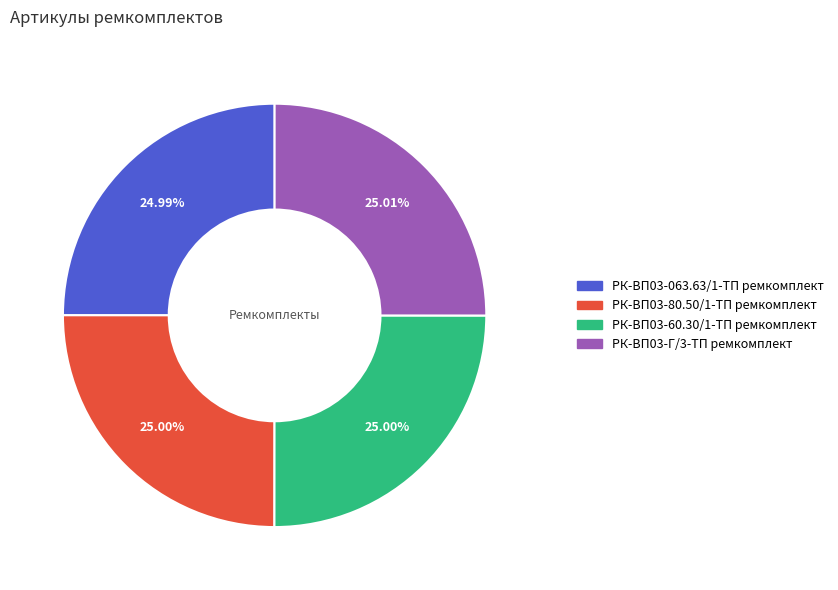

To the nearest percent, what is the combined percentage of РК-ВП03-Г/3-ТП ремкомплект and РК-ВП03-80.50/1-ТП ремкомплект?

50%